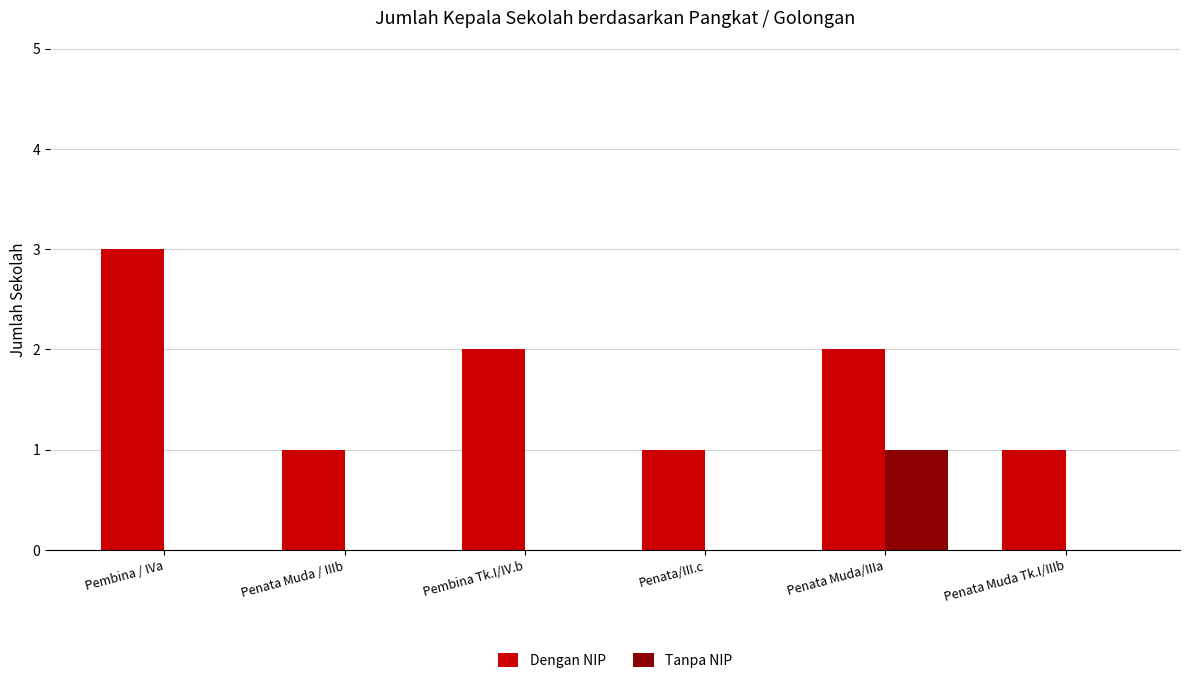

How many data points does each series have?

6